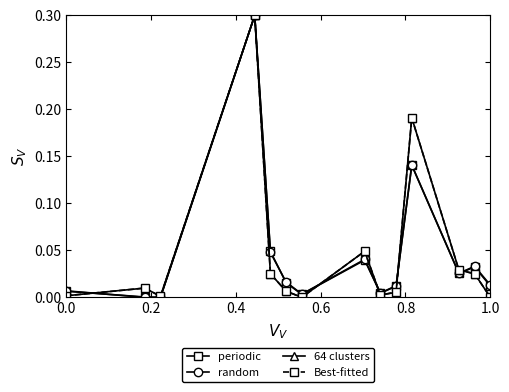

In random, how many points are higher than both neighbors (excluding endpoints)?

4